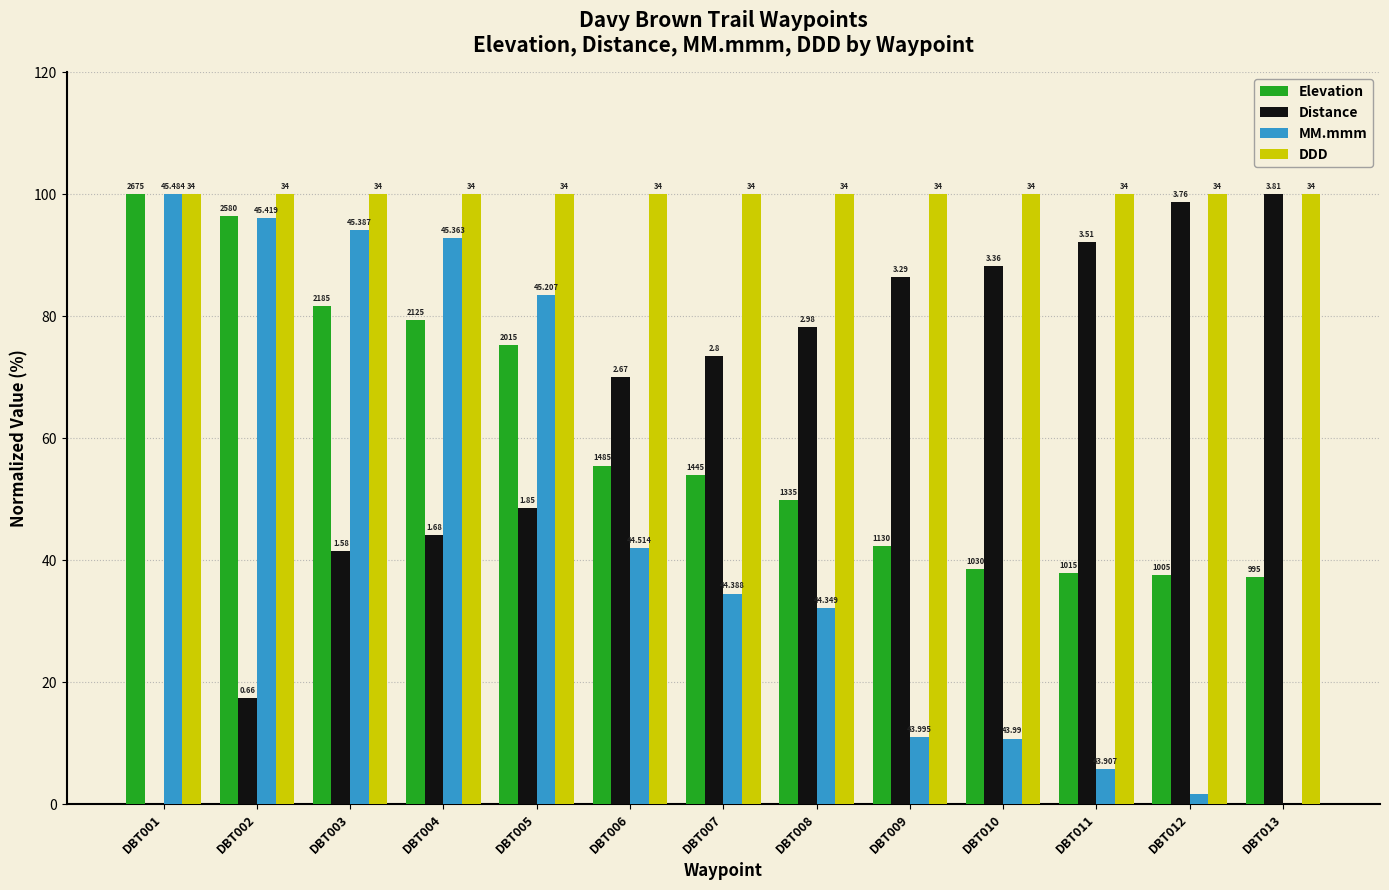

What is the maximum value for MM.mmm?

100.0